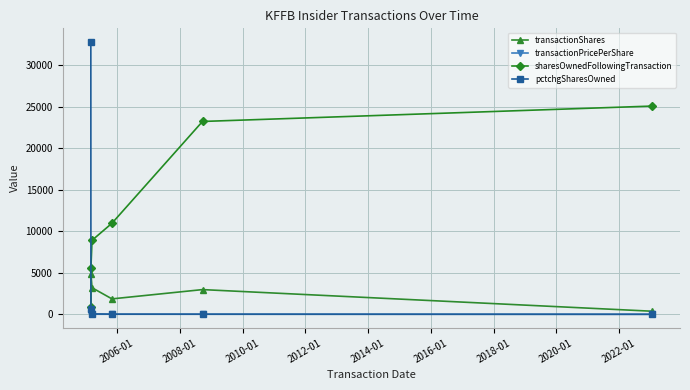

After their last crossing, which series has the higher values: sharesOwnedFollowingTransaction or pctchgSharesOwned?

sharesOwnedFollowingTransaction